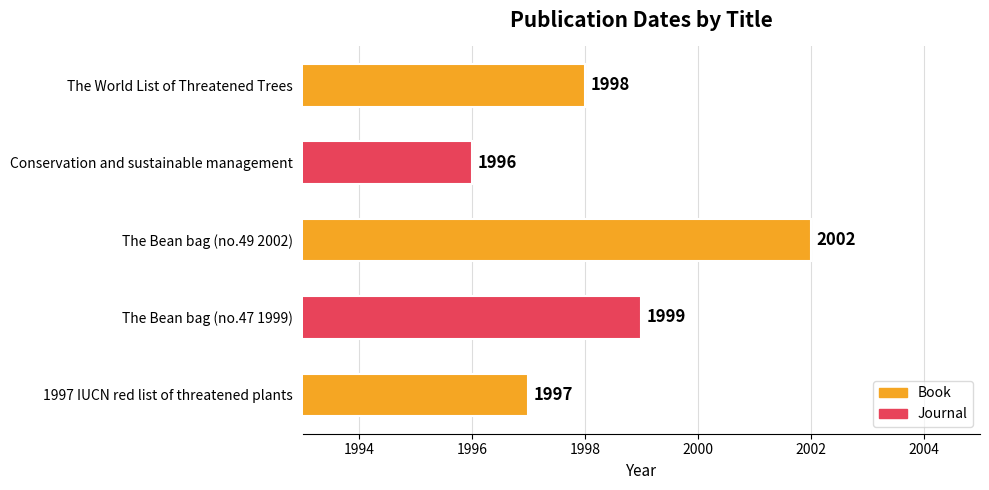

True or false: the data shows 2002 at The Bean bag (no.49 2002).

True